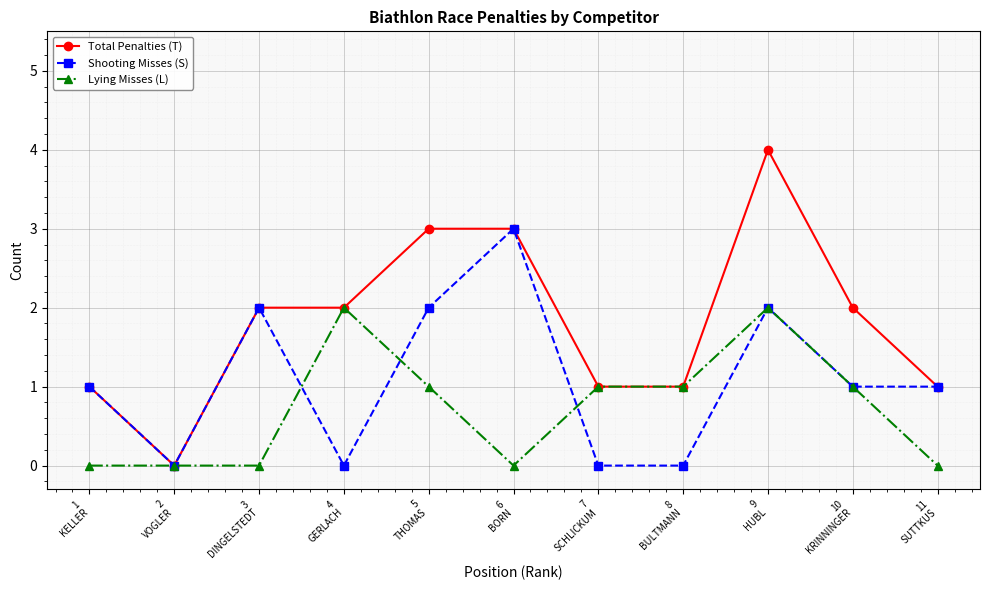

What is the spread (max minus min) of values at 10
KRINNINGER?

1